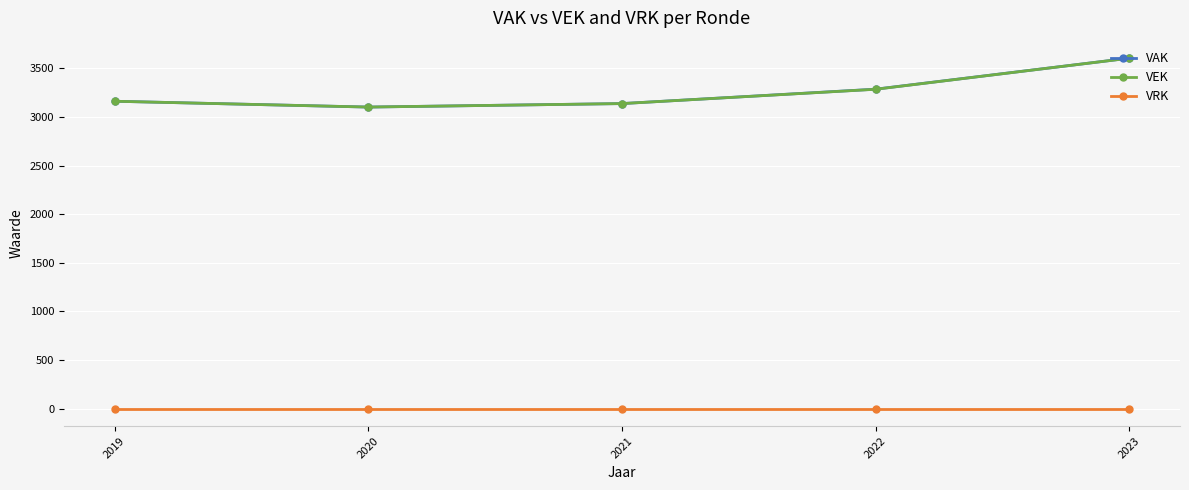

Is the value of VEK at 2023 greater than the value of VRK at 2020?

Yes